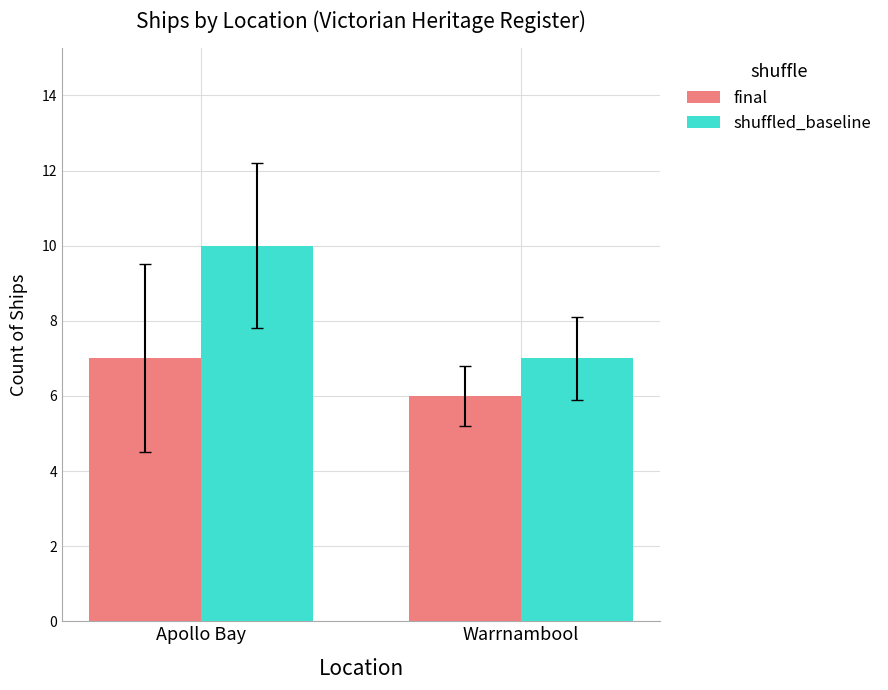

Reading left to right, list all the values displayed in this chart.

final: 7	6
shuffled_baseline: 10	7